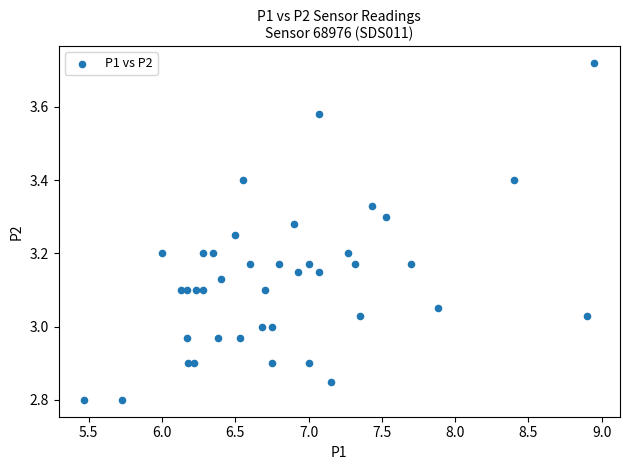

What is the range of Y values (max minus min)?

0.9